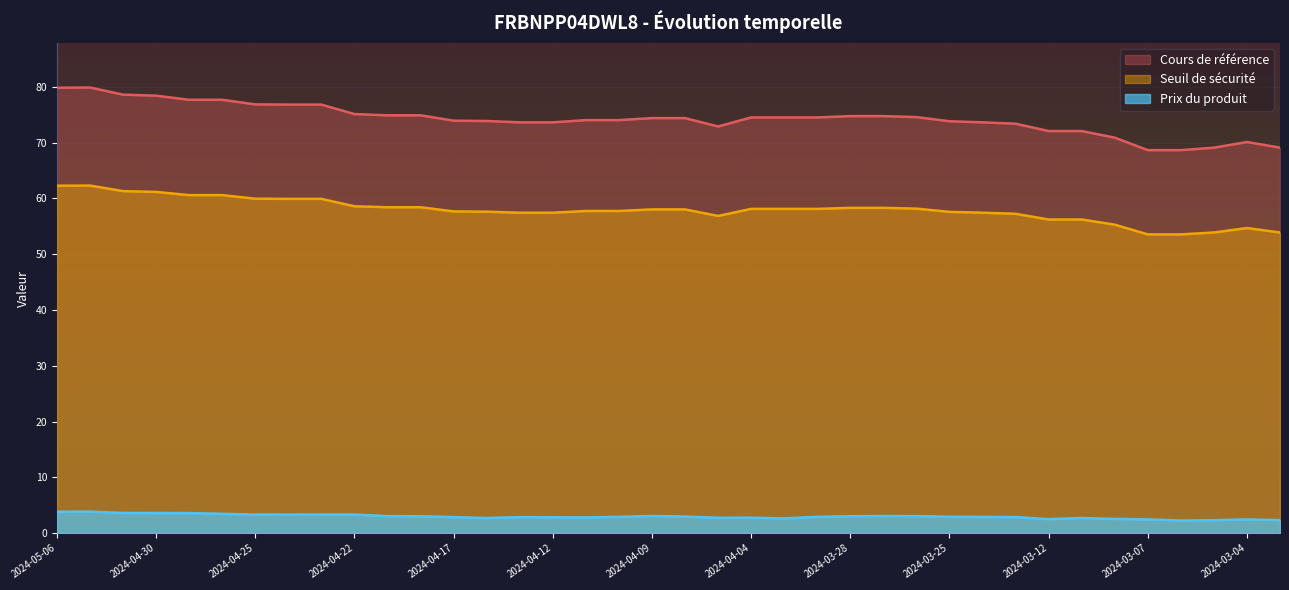

Which series has the largest range (max minus min)?

Cours de référence